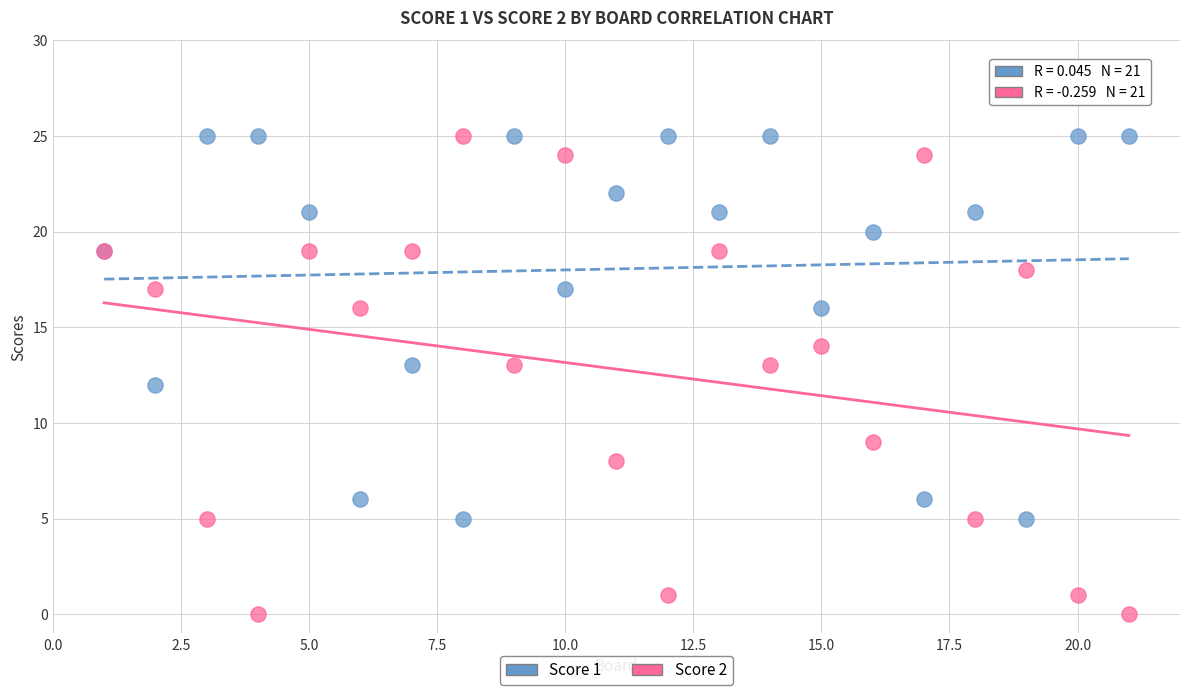

Which series has the largest Y range (max minus min)?

Score 2